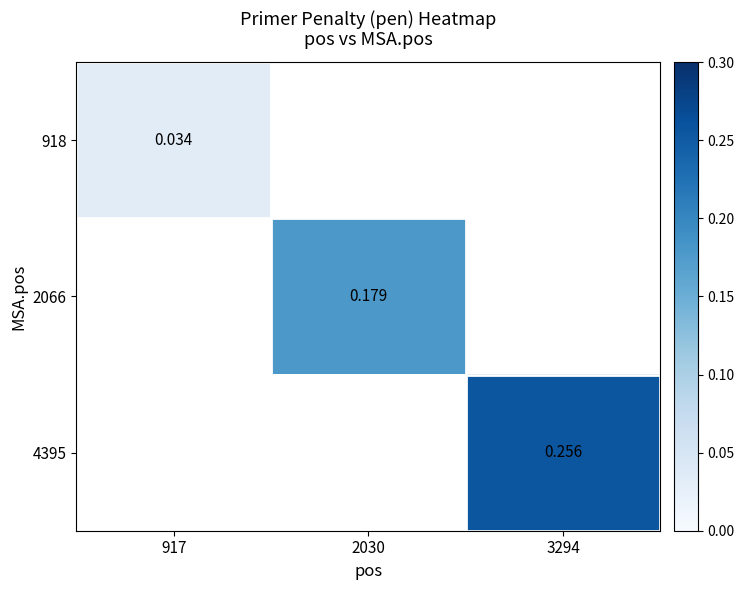

How many series are shown in this chart?

3